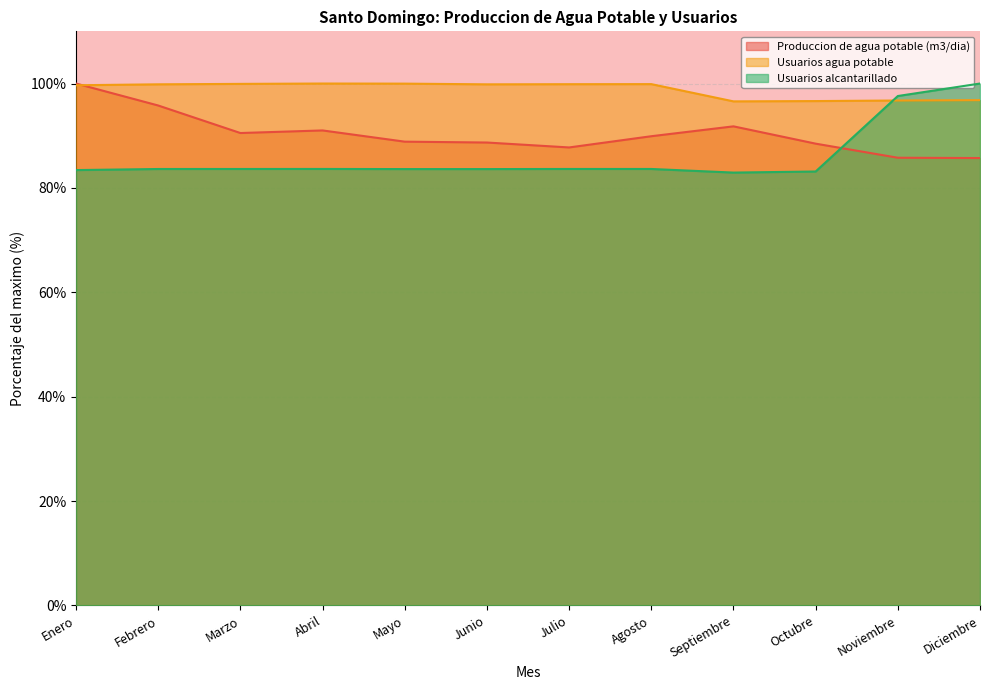

What is the greatest value displayed?

100.0